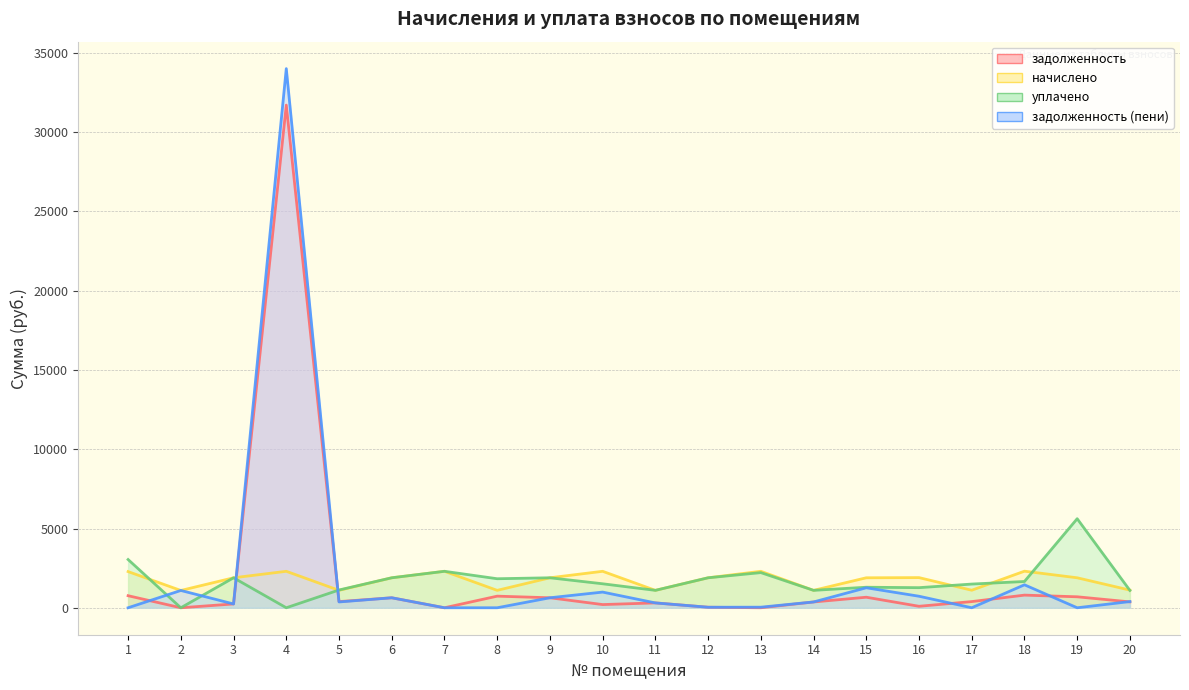

At which category is the sum across all series the highest?

4